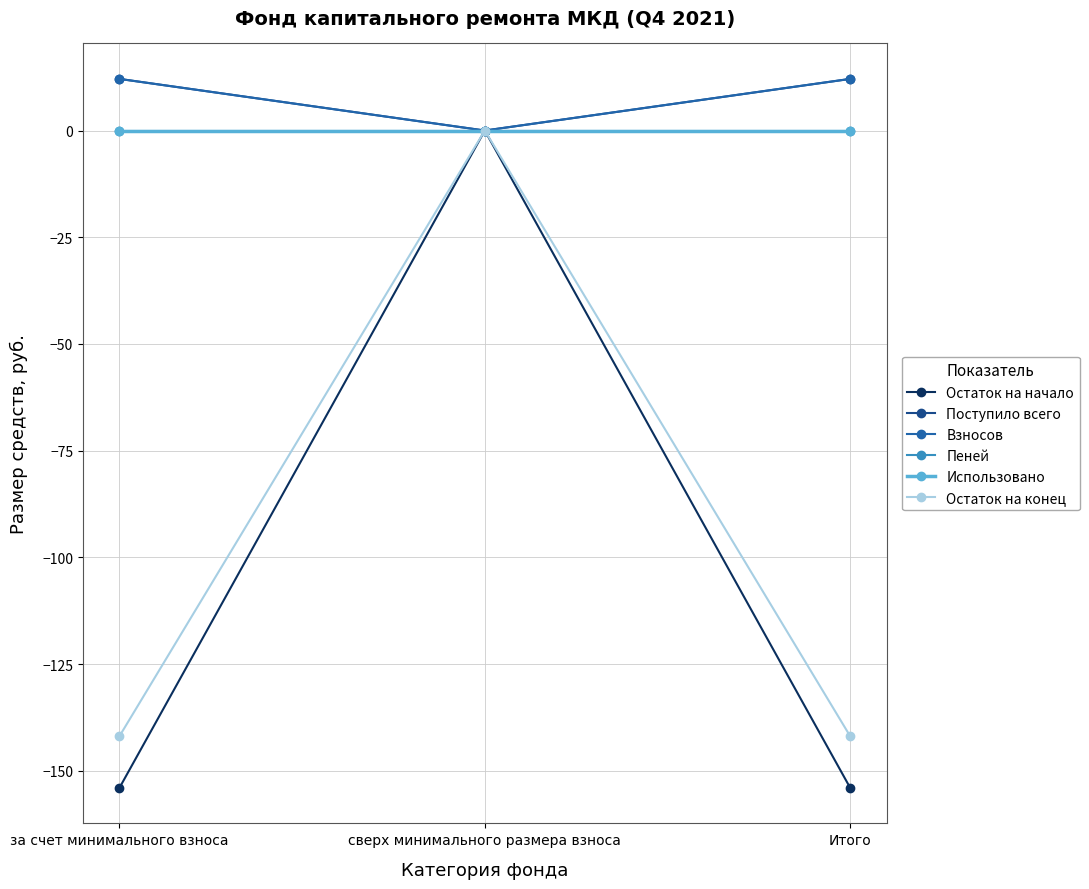

List the labels in order of Взносов value, smallest first.

сверх минимального размера взноса, за счет минимального взноса, Итого